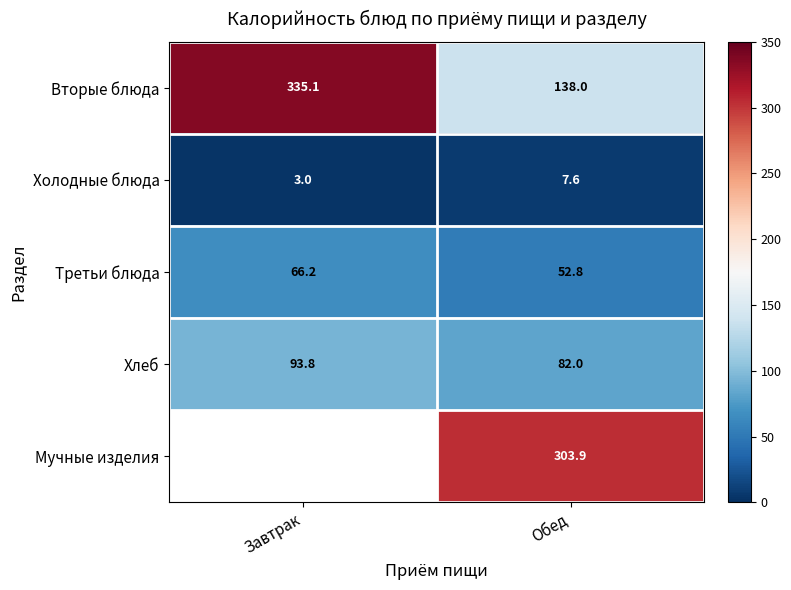

What value does the Хлеб series have at Обед?

82.0